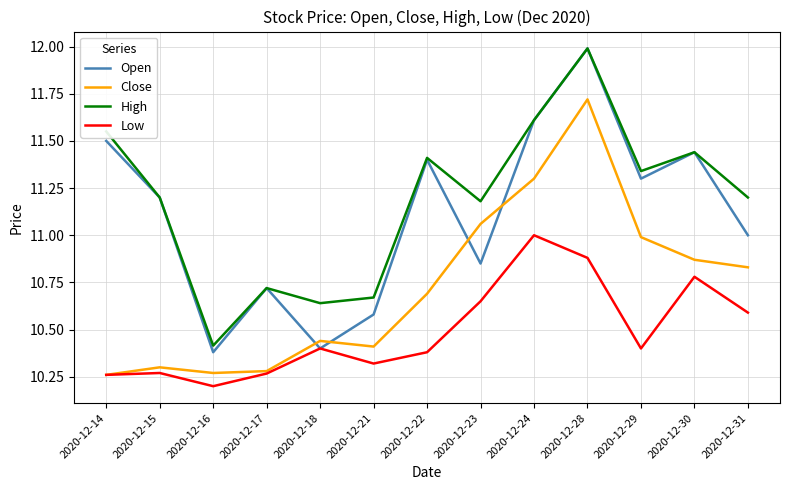

What are all the series names shown in the legend?

Open, Close, High, Low